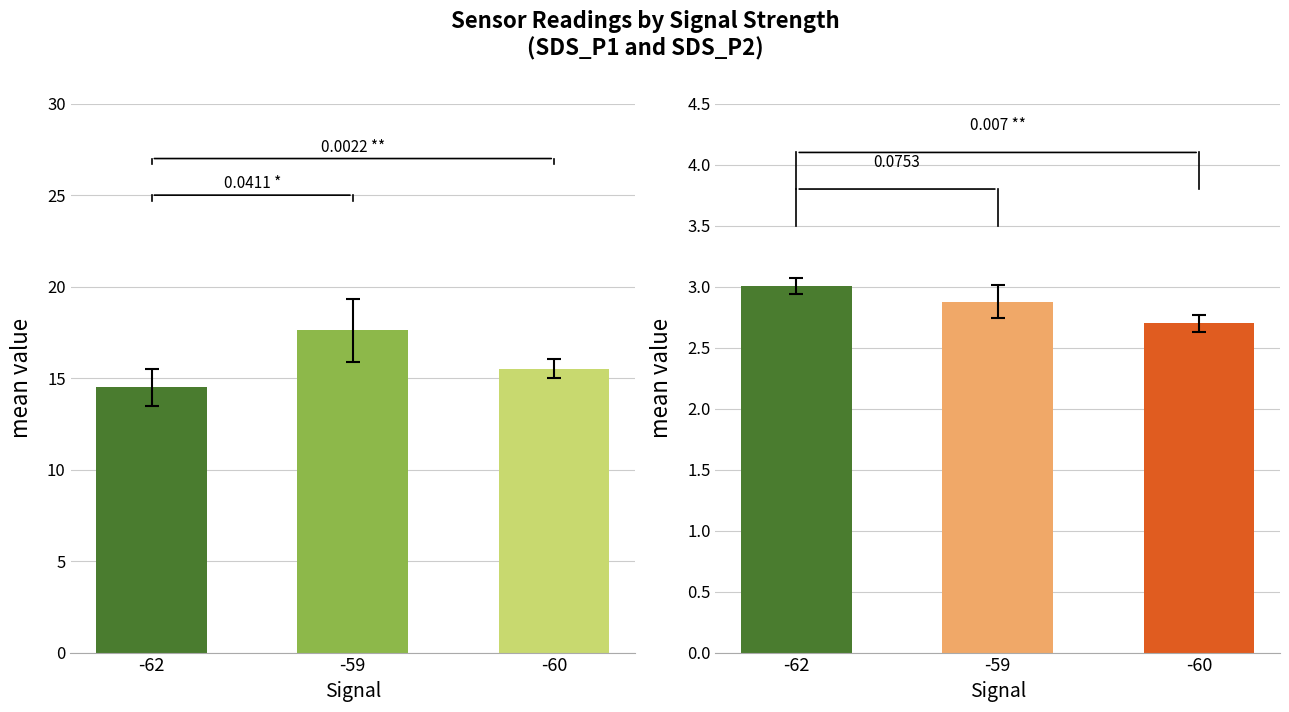

List the series in order of their overall mean, highest first.

SDS_P1, SDS_P2